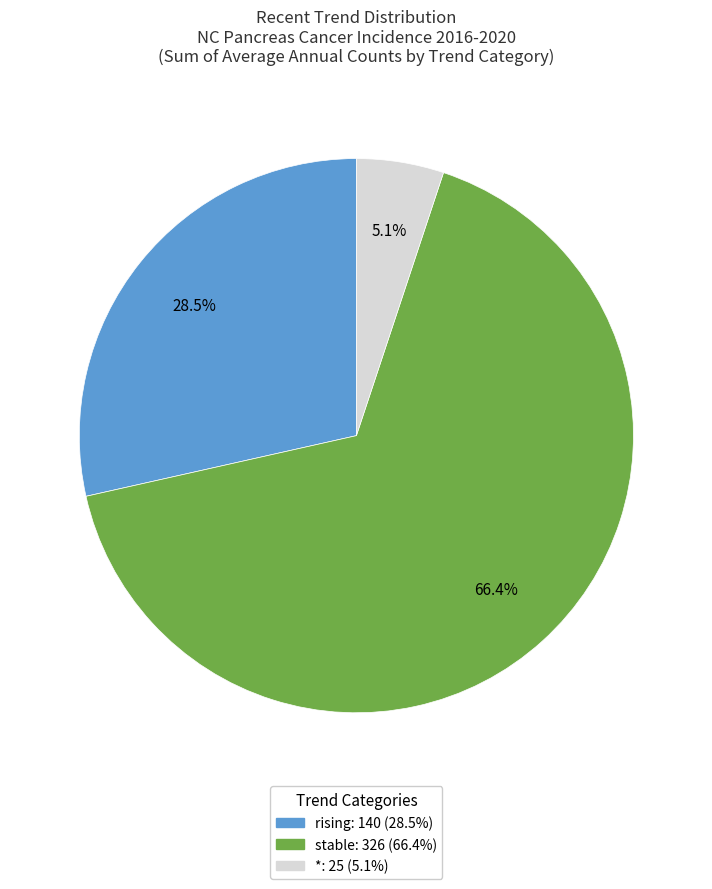

Rank the categories by value from lowest to highest.

*, rising, stable